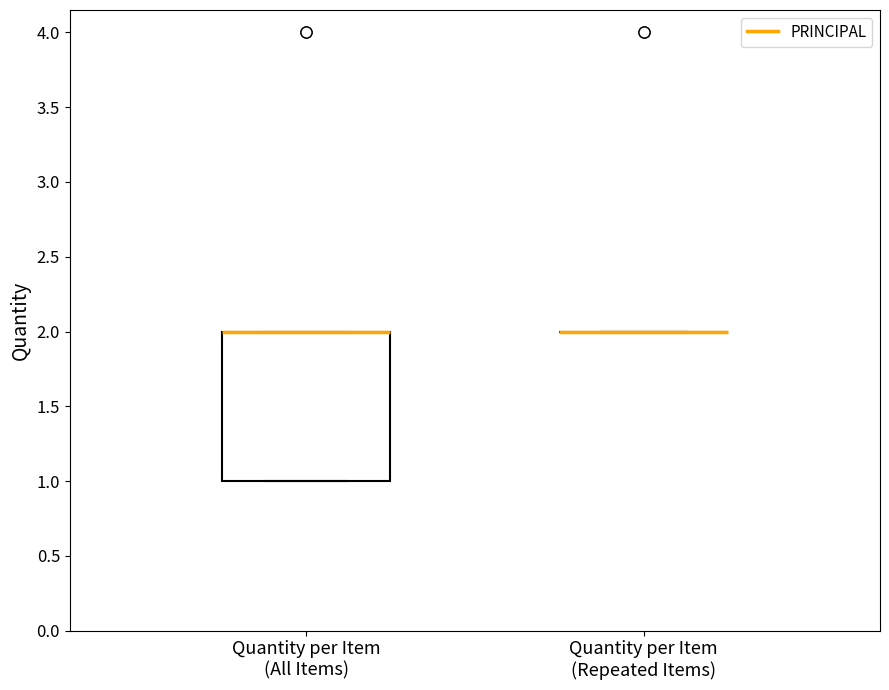

Reading left to right, read every box against the y-axis: the position of its median line, the range the box covers, and the ends of its whiskers. The values are not printed on the chart, so give them approximately, as read against the axis.

Quantity per Item (All Items): median 2 (drawn on the box's upper edge), box 1 to 2, whiskers 1 to 2
Quantity per Item (Repeated Items): box collapsed to a line at 2, whiskers 2 to 2